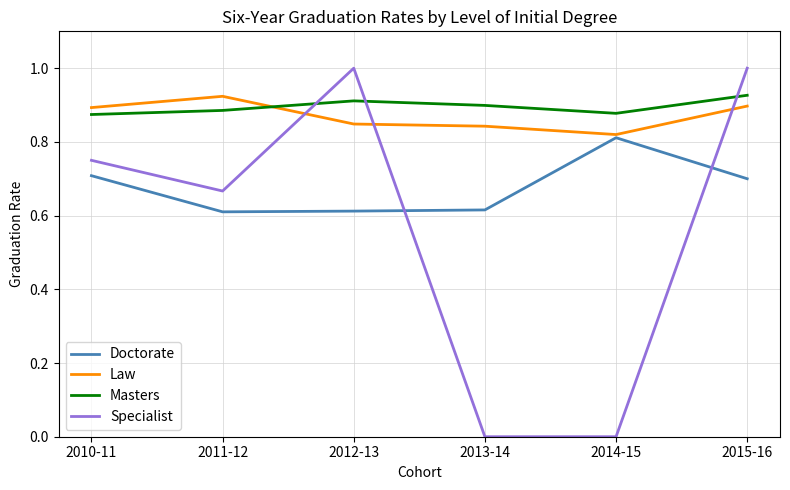

True or false: Masters and Doctorate intersect in this chart.

False